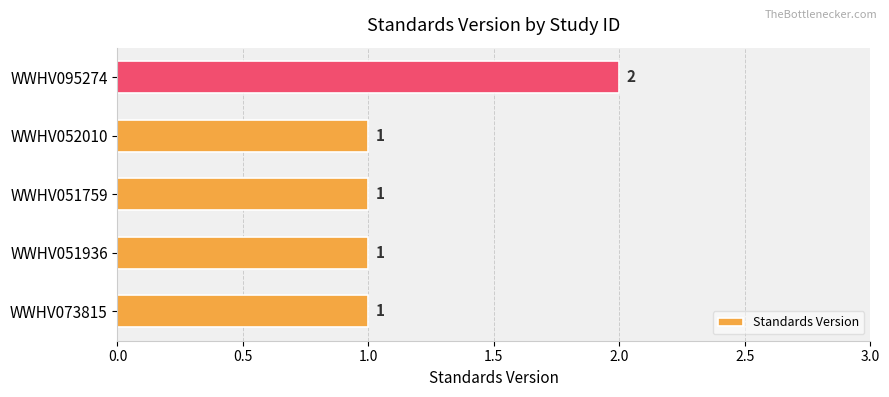

Reading bottom to top, what are all the values shown in this chart?

1	1	1	1	2